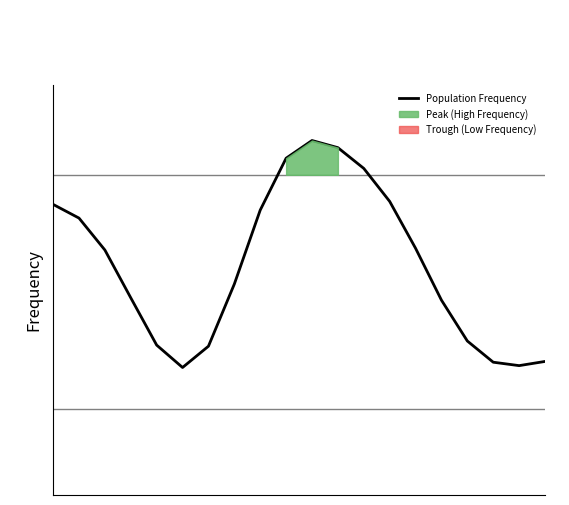

How many lines are shown in the chart?

1